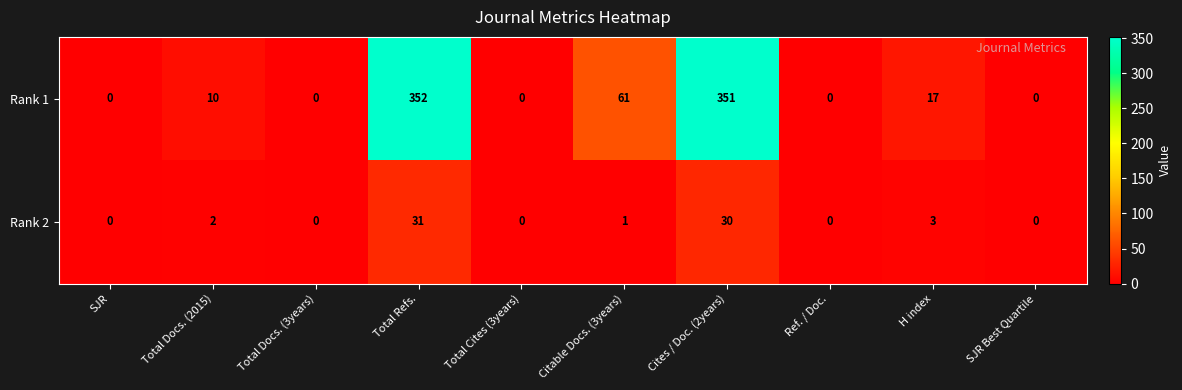

Read the Rank 1 value at Total Refs., to the nearest 10.

350